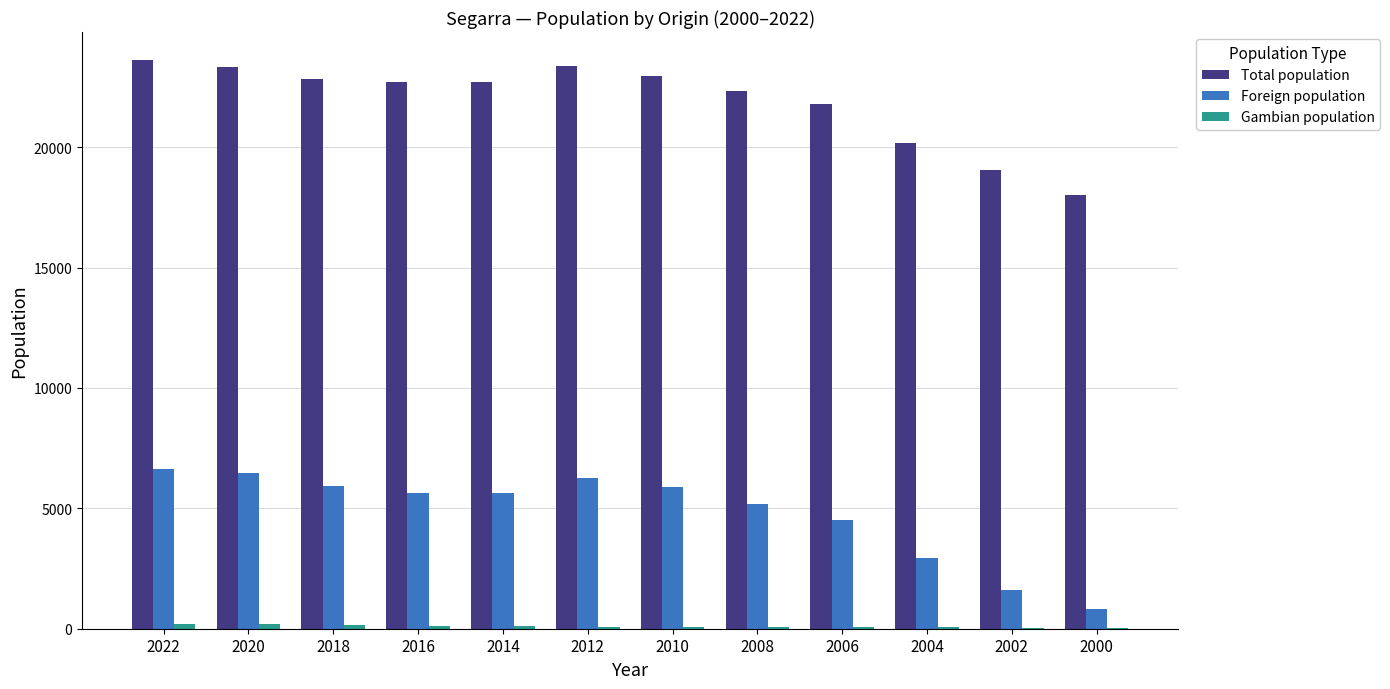

Between 2016 and 2004, which series saw the biggest shift?

Foreign population